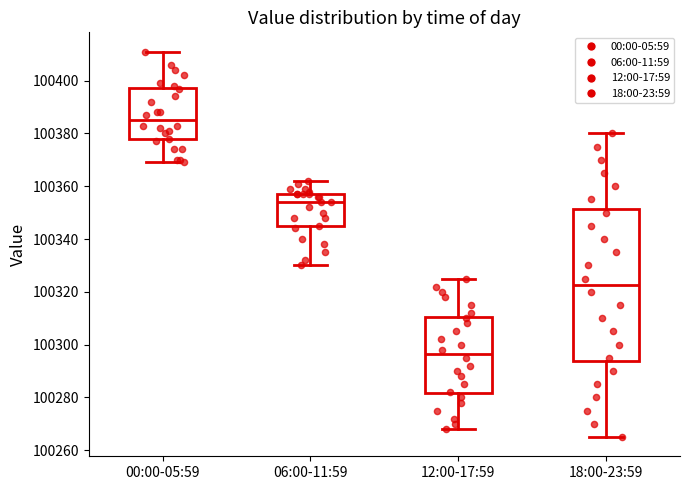

Reading left to right, read every box against the y-axis: the position of its median line, the range the box covers, and the ends of its whiskers. The values are not printed on the chart, so give them approximately, as read against the axis.

00:00-05:59: median 100386, box 100378 to 100398, whiskers 100370 to 100412
06:00-11:59: median 100354, box 100344 to 100358, whiskers 100330 to 100362
12:00-17:59: median 100296, box 100282 to 100310, whiskers 100268 to 100326
18:00-23:59: median 100322, box 100294 to 100352, whiskers 100266 to 100380